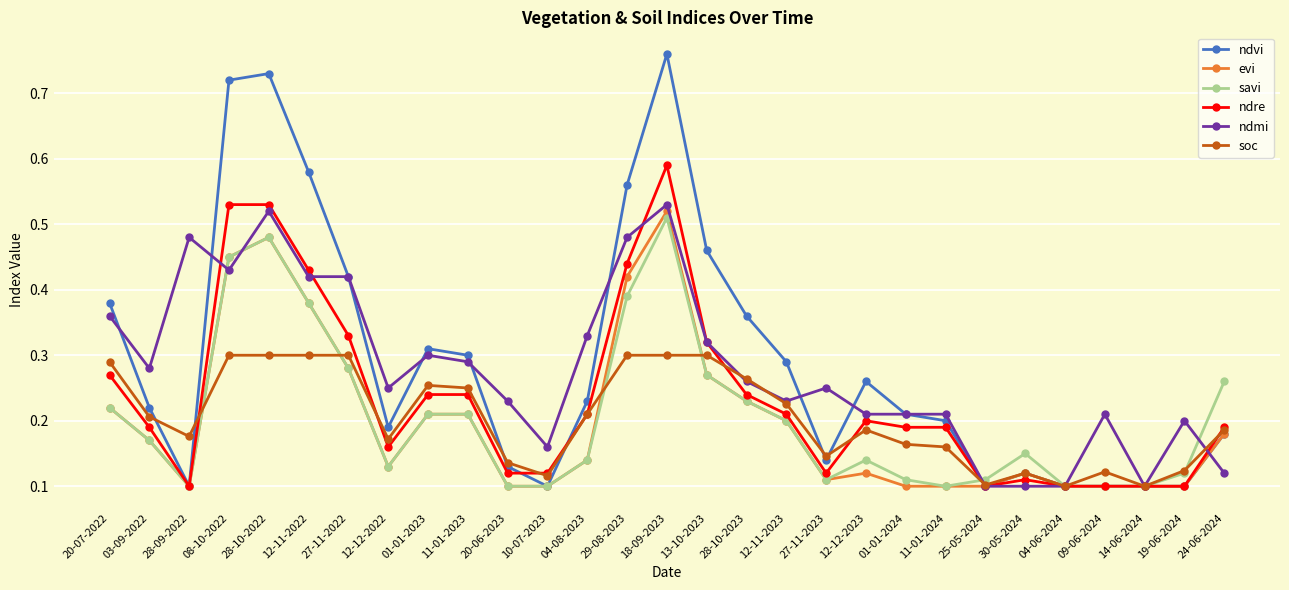

What position from the left is 27-11-2022?

7